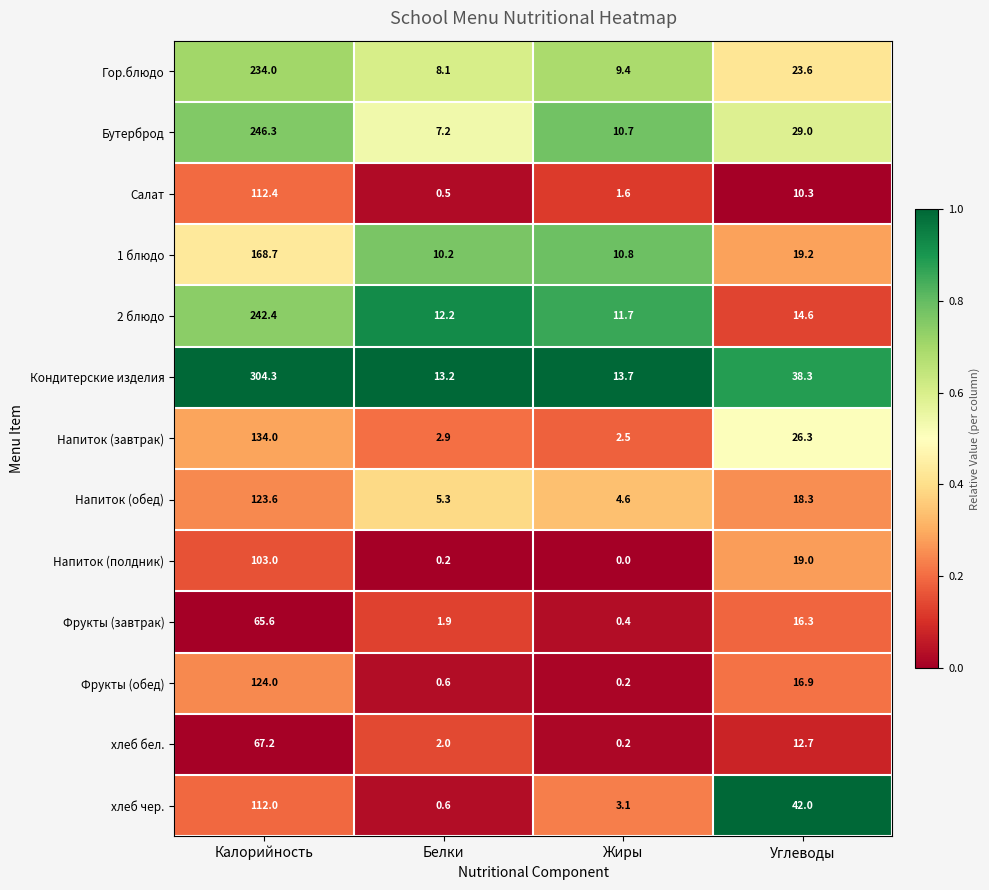

What is the lowest value of the Салат series?

0.5